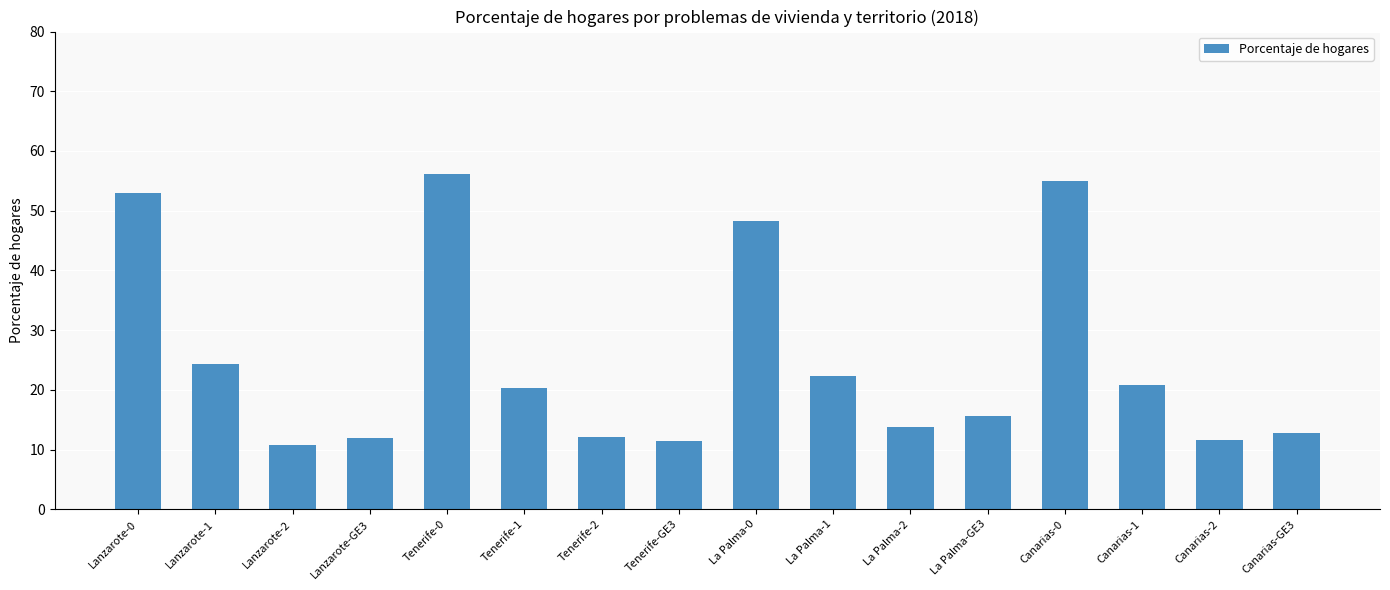

Is it true that the value at Lanzarote-1 is 8.3?

False